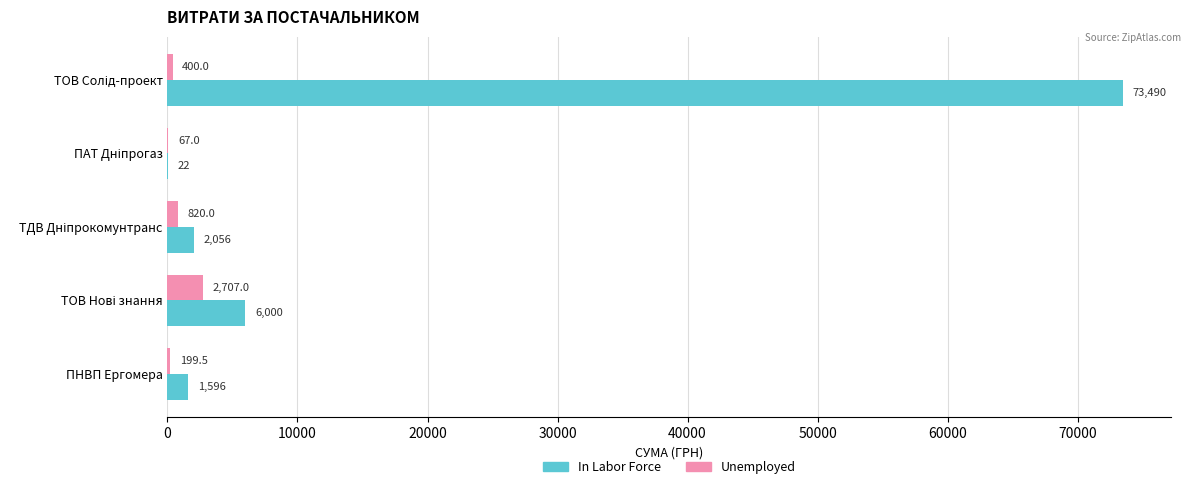

Which series has the widest spread of values?

In Labor Force